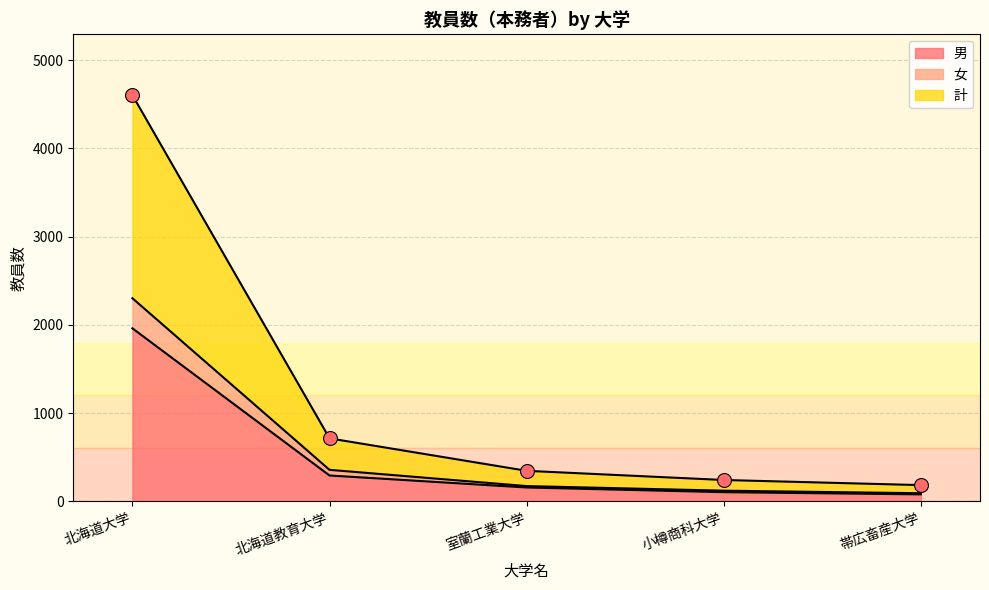

Where is 男 nearest to the value 1020?

北海道教育大学